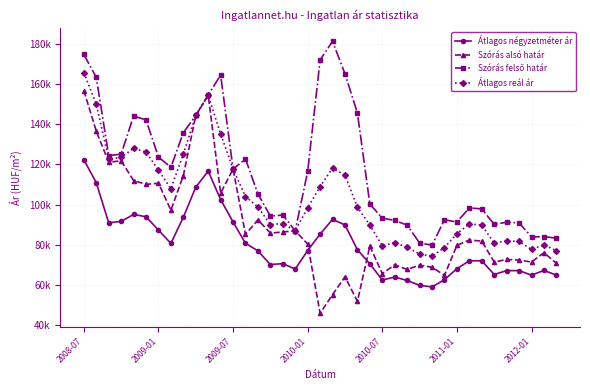

Reading left to right, what are all the values shown in this chart?

Átlagos négyzetméter ár: 122324	110938	90933	91652	95138	93962	87333	80705	93704	108670	116714	102519	91336	80789	76987	70174	70642	67935	77136	85344	92669	89888	77571	70556	62487	63954	62261	59818	59069	62647	68111	72074	72074	65219	67169	67169	64919	67243	64919
Szórás alsó határ: 156734	136553	121102	121809	111987	110097	110630	97243	114399	144360	154444	105769	117728	85251	92409	85867	86363	87033	80339	45934	55217	64064	51900	79392	65666	70073	67723	69906	68813	64852	79712	82398	81838	71442	72703	72388	71457	76070	70810
Szórás felső határ: 174732	163325	124400	125107	144087	142197	123652	118605	135761	144360	154444	164501	117728	122713	105309	94301	94797	87033	116505	171982	181265	165124	145598	100298	93290	92149	89799	80918	79825	92476	91338	98400	97840	90190	91237	90922	83949	84076	83302
Átlagos reál ár: 165733	149939	122751	123458	128037	126147	117141	107924	125080	144360	154444	135135	117728	103982	98859	90084	90580	87033	98422	108958	118241	114594	98749	89845	79478	81111	78761	75412	74319	78664	85525	90399	89839	80816	81970	81655	77703	80073	77056